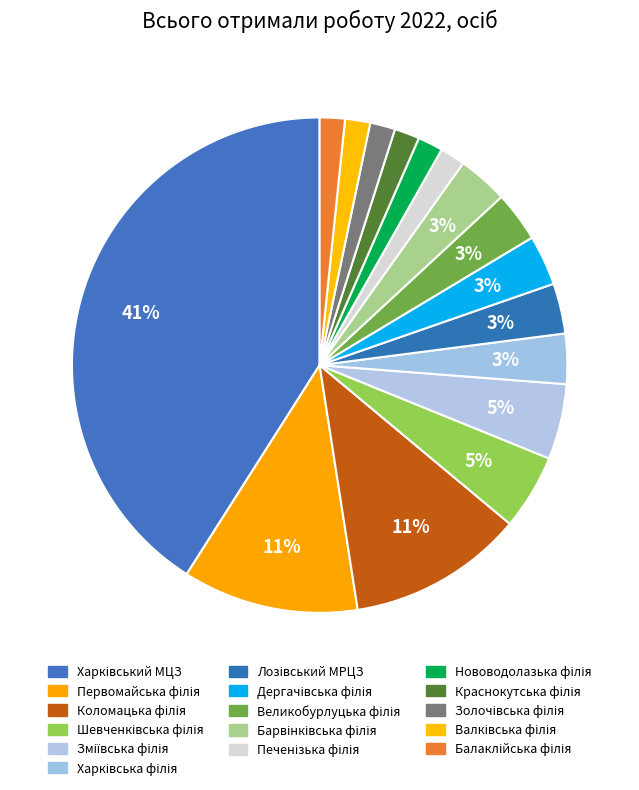

How many slices are in this pie chart?

16